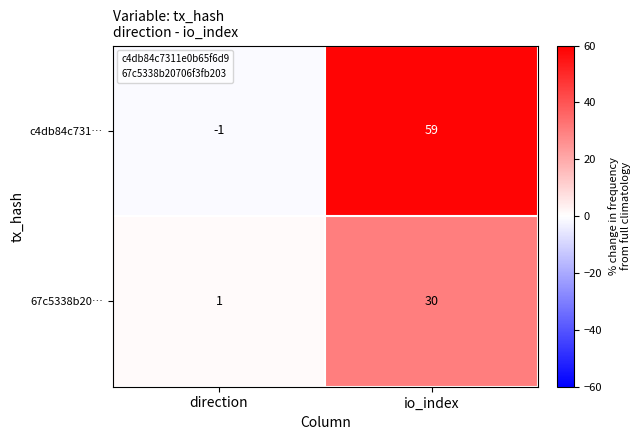

Where is c4db84c731… nearest to the value 29?

direction